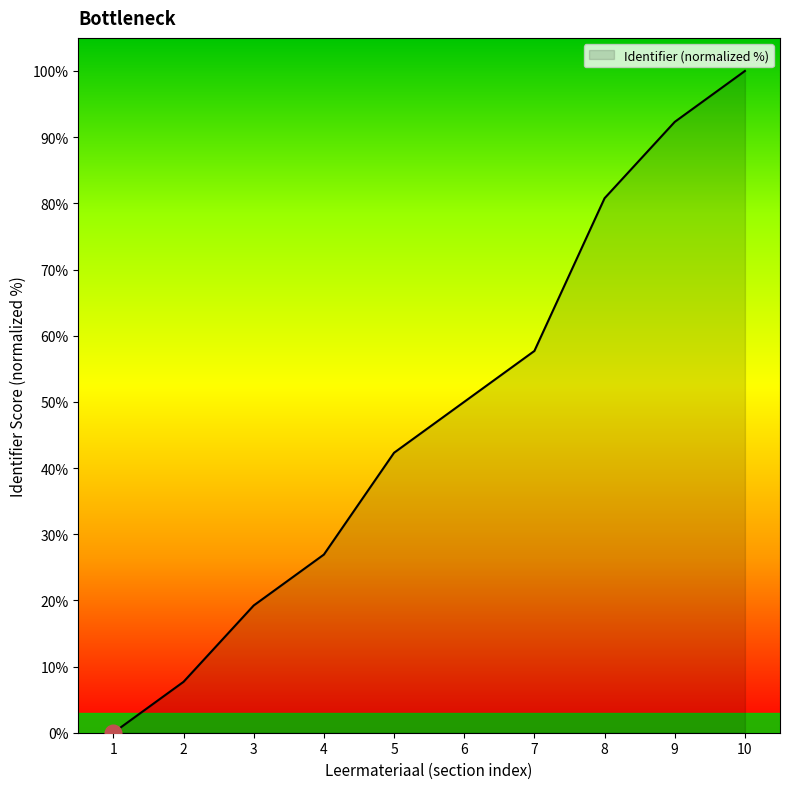

Does the chart display data point markers on the line(s)?

No